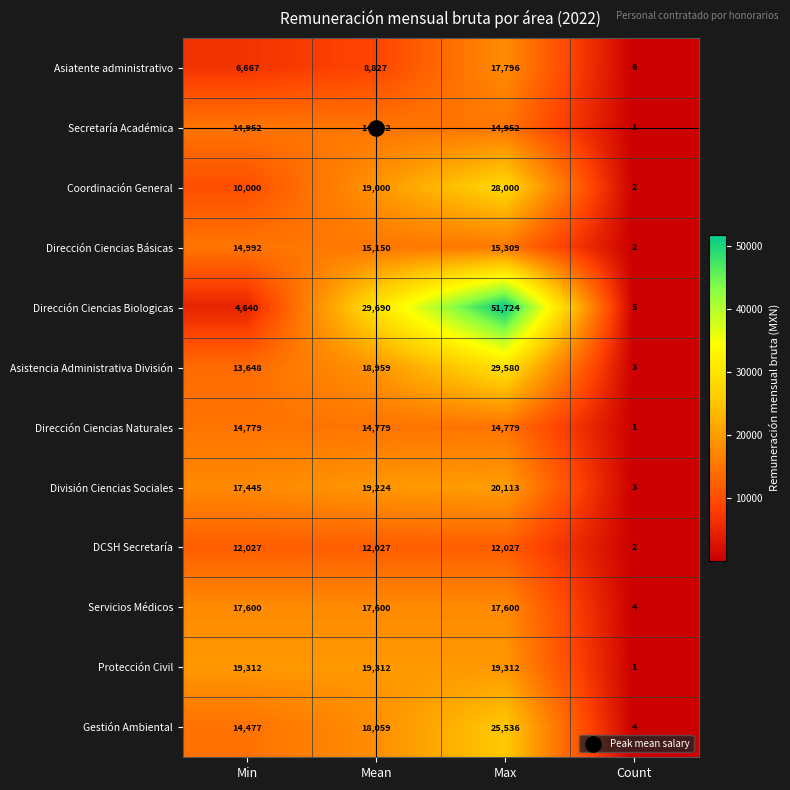

Rank the series at Min from lowest to highest value.

Dirección Ciencias Biologicas, Asiatente administrativo, Coordinación General, DCSH Secretaría, Asistencia Administrativa División, Gestión Ambiental, Dirección Ciencias Naturales, Secretaría Académica, Dirección Ciencias Básicas, División Ciencias Sociales, Servicios Médicos, Protección Civil